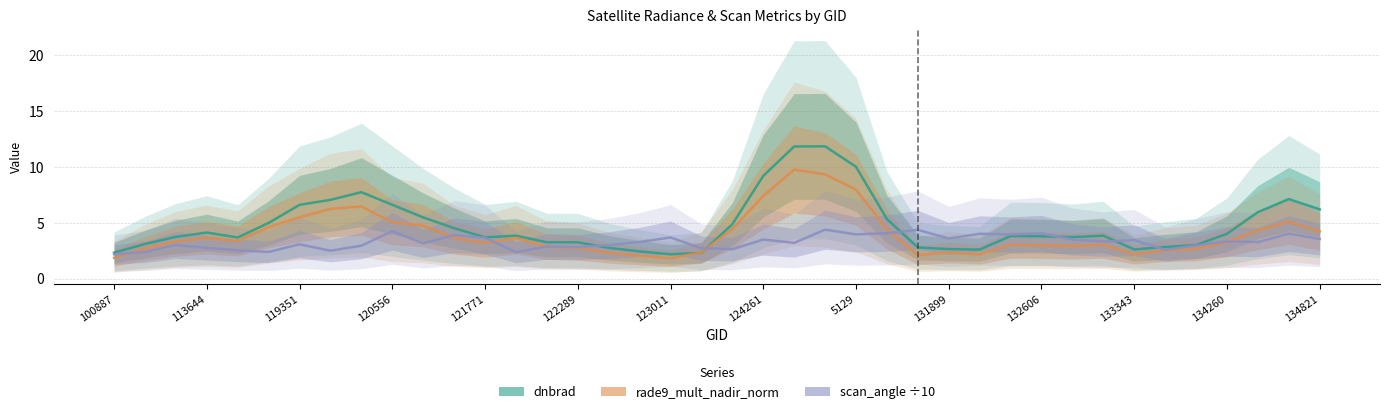

True or false: scan_angle ÷10 has more than 1 points higher than both neighbors.

True